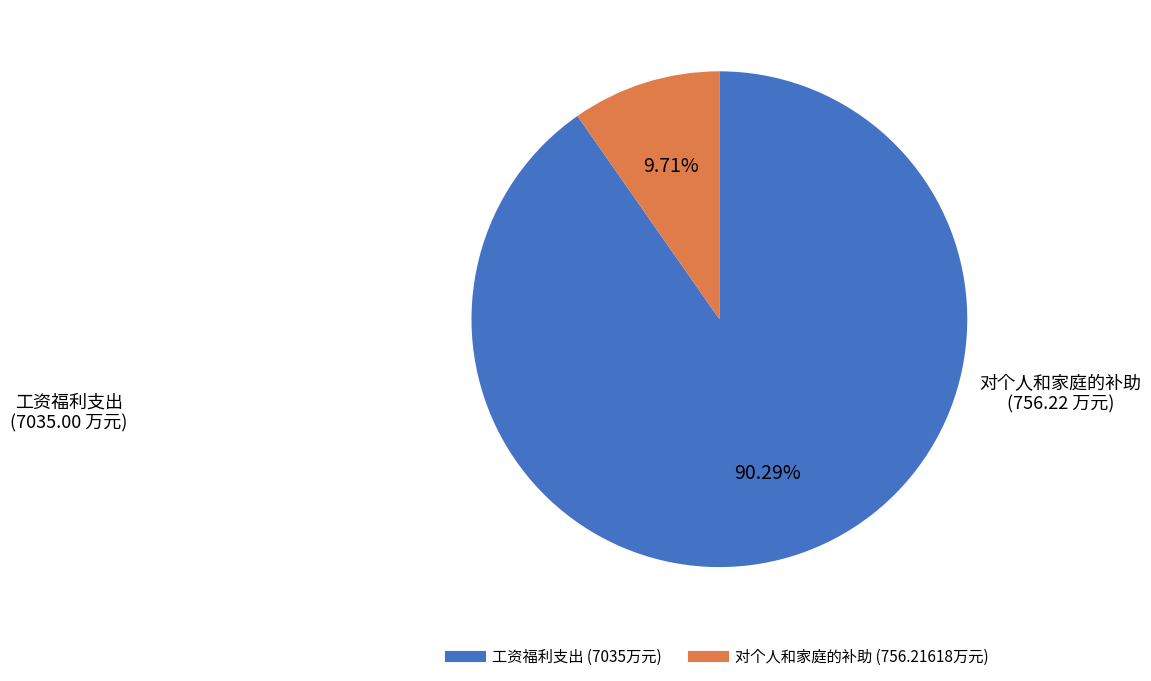

Rank the categories by value from lowest to highest.

对个人和家庭的补助, 工资福利支出